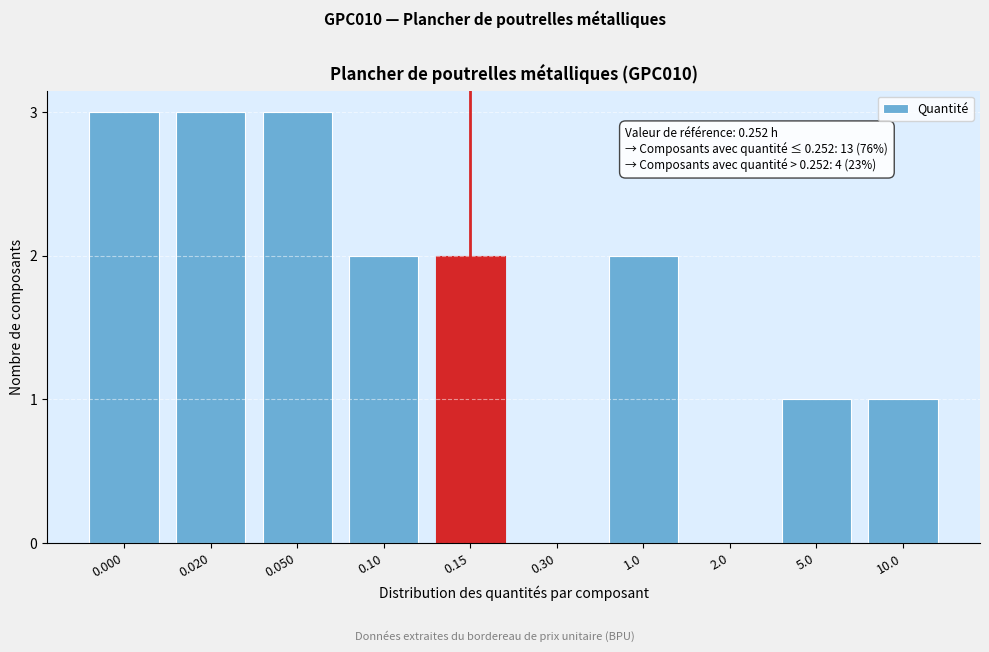

Reading left to right, list all the values displayed in this chart.

0.000=3	0.020=3	0.050=3	0.10=2	0.15=2	0.30=0	1.0=2	2.0=0	5.0=1	10.0=1